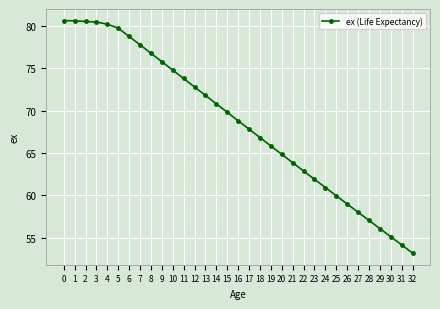

Read the value at 10.

74.8